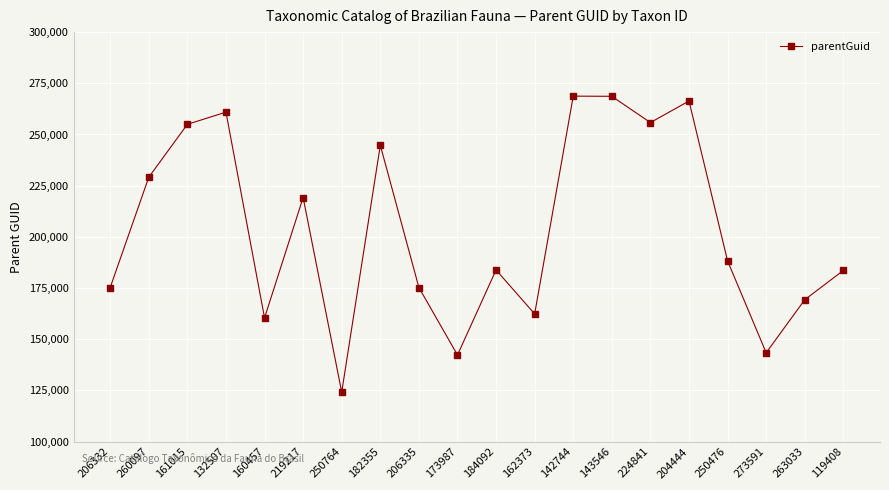

Which category has the lowest value across all series?

250764